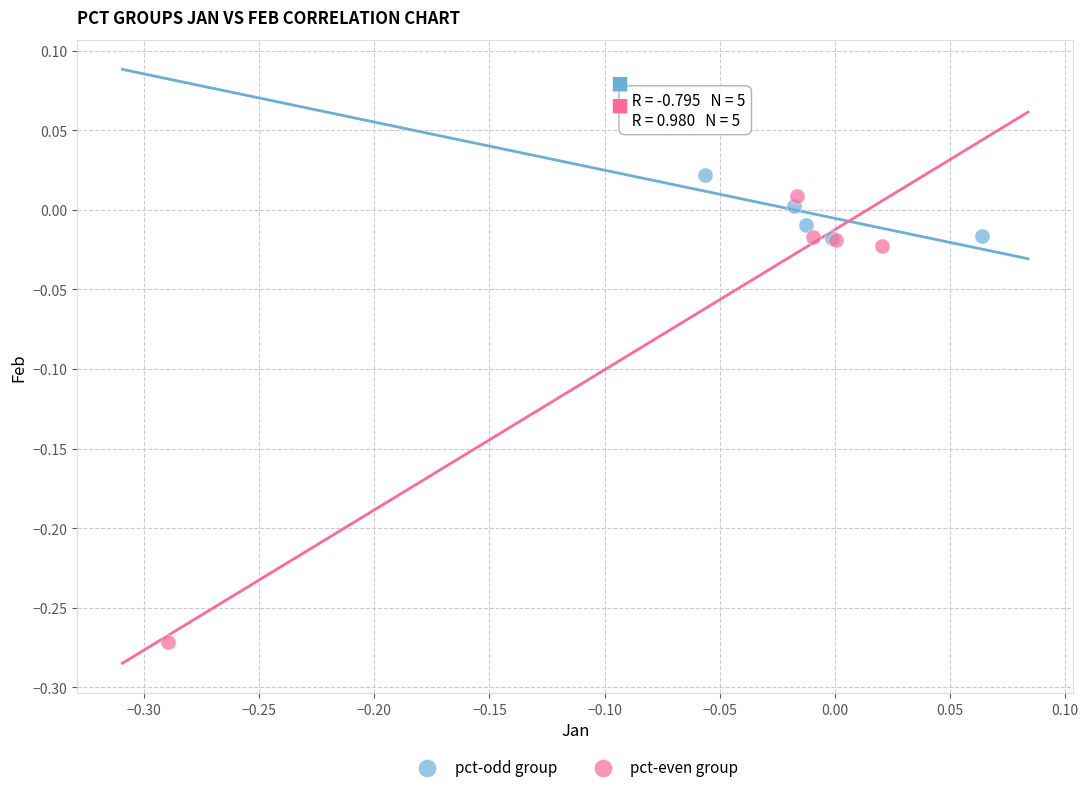

Which series reaches the minimum Y coordinate?

pct-even group